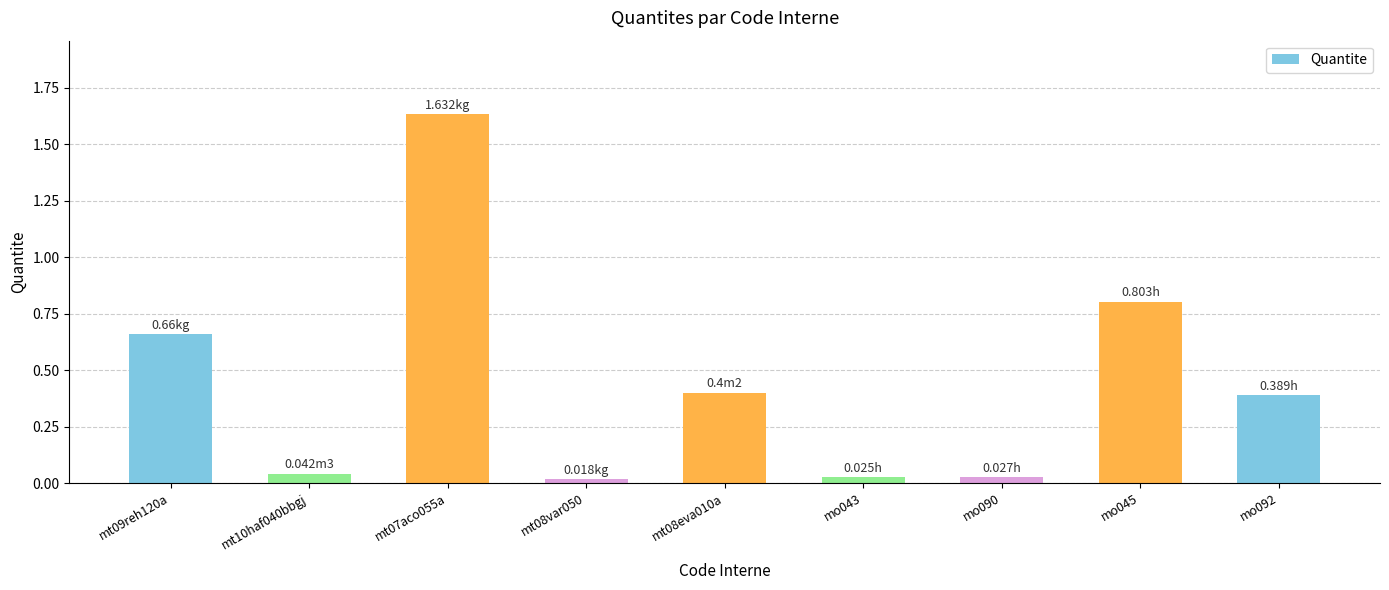

Between mt08eva010a and mt10haf040bbgj, which is larger?

mt08eva010a